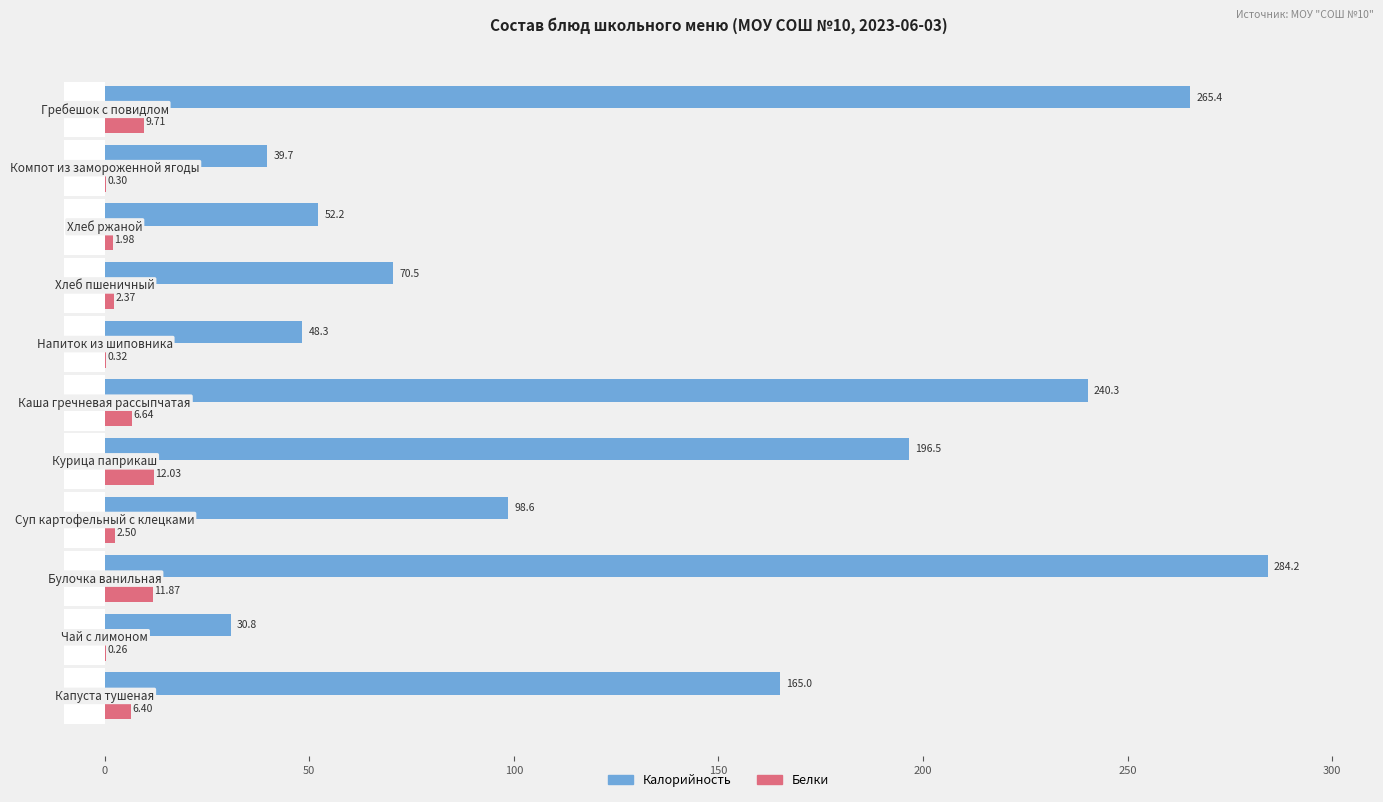

What is the greatest value displayed?

284.2